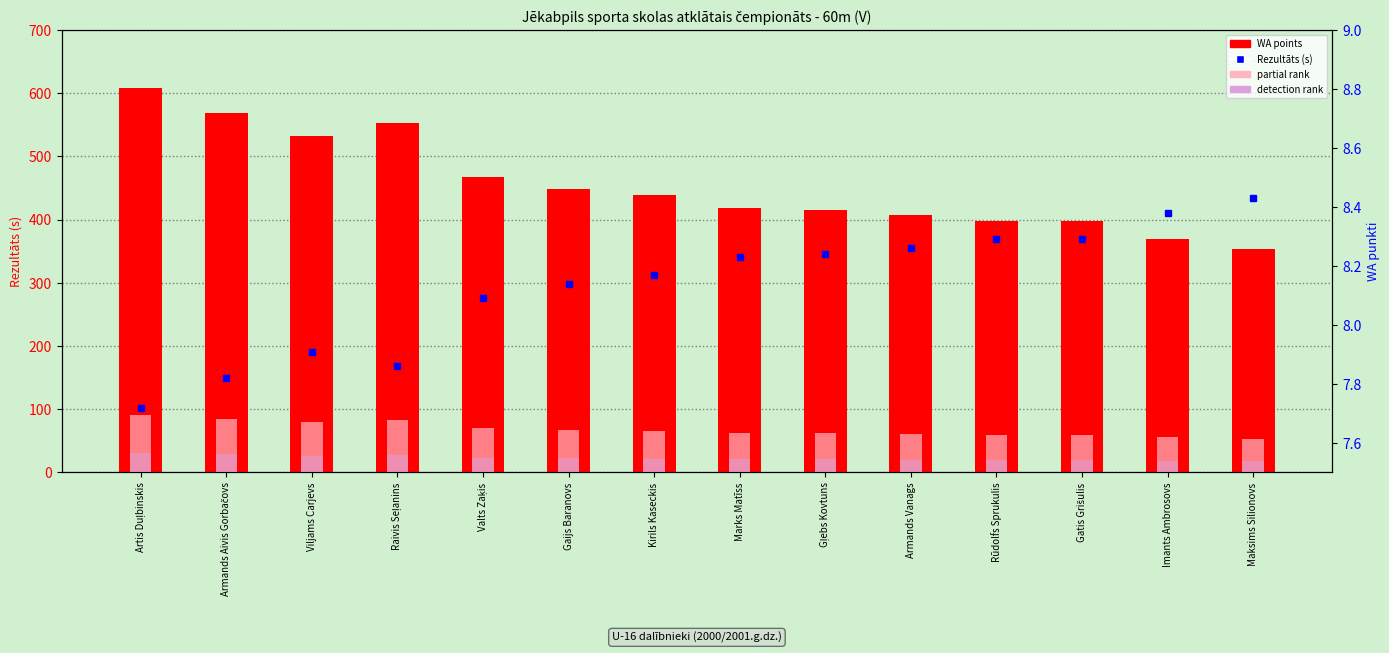

What is the label of the 8th bar from the right?

Kirils Kaseckis